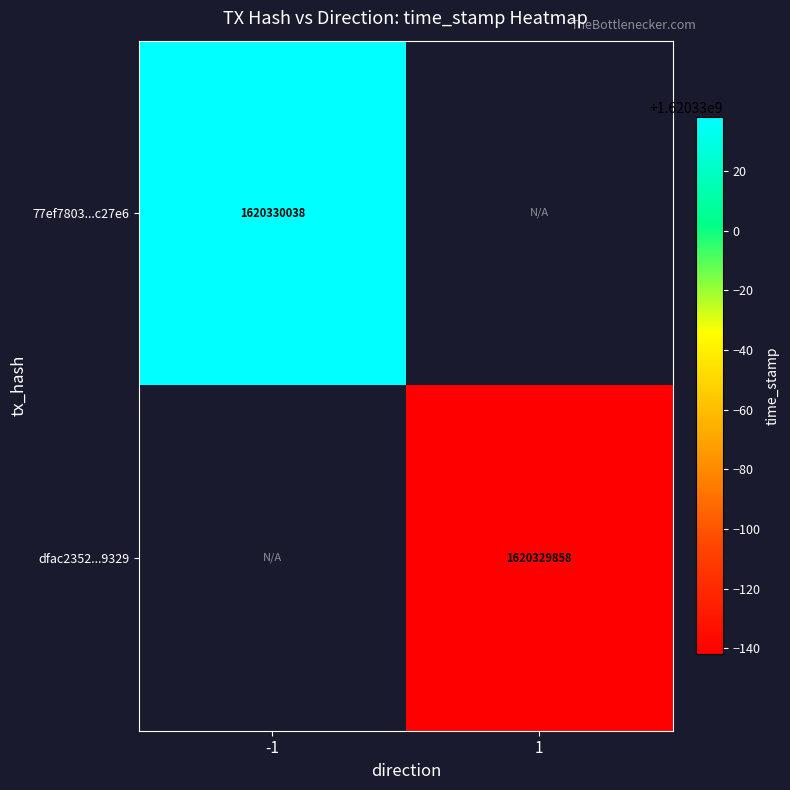

Reading right to left, list all the values displayed in this chart.

77ef7803eb411aca99d746a97270042ec6c27e6: direction_1=0	direction_-1=1620330038
dfac2352ea5e654d63b571066de0a5724263329: direction_1=1620329858	direction_-1=0